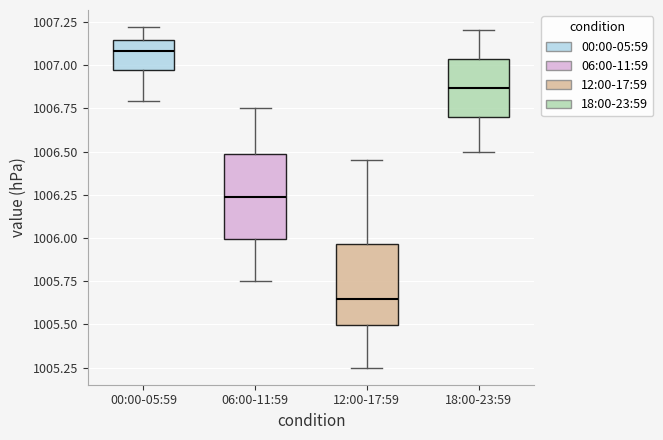

Which box's median line is the highest?

00:00-05:59